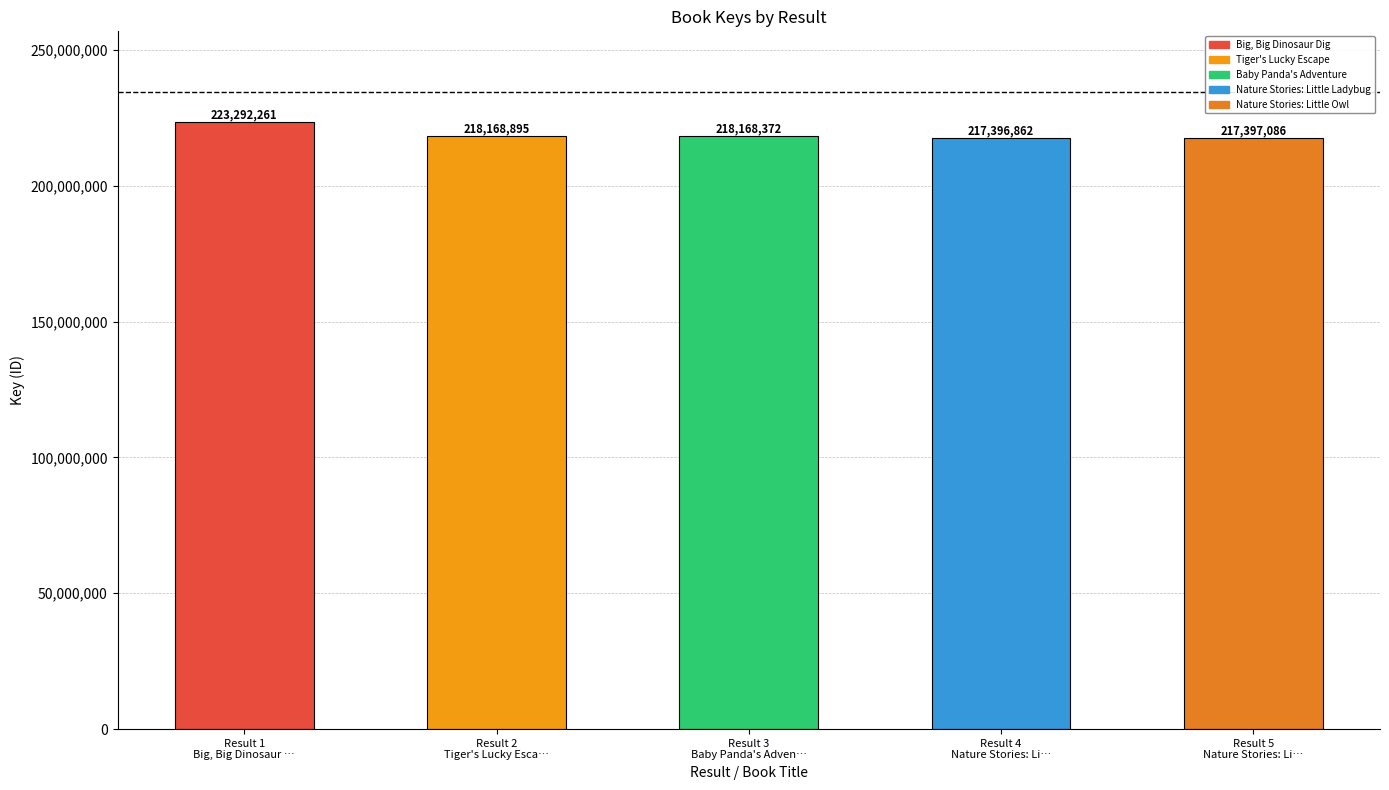

At which category does the chart reach its minimum across all series?

Result 4
Nature Stories: Li…